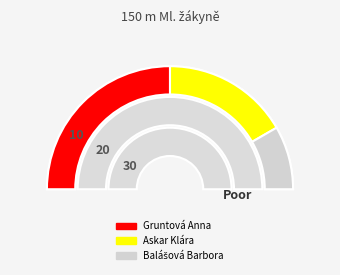

True or false: Balášová Barbora accounts for 0% of the total.

True